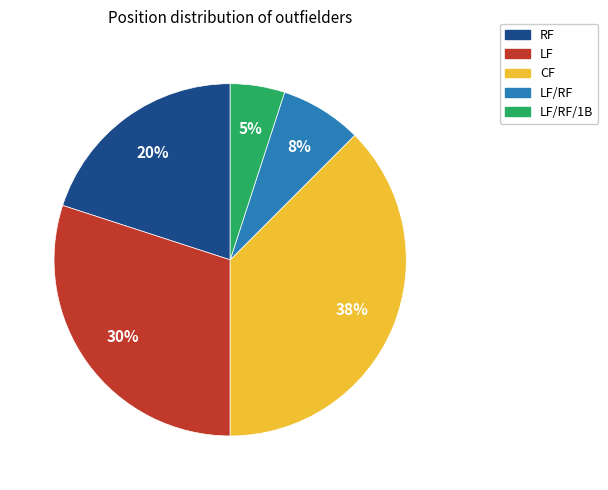

To the nearest percent, what is the average slice percentage?

20%